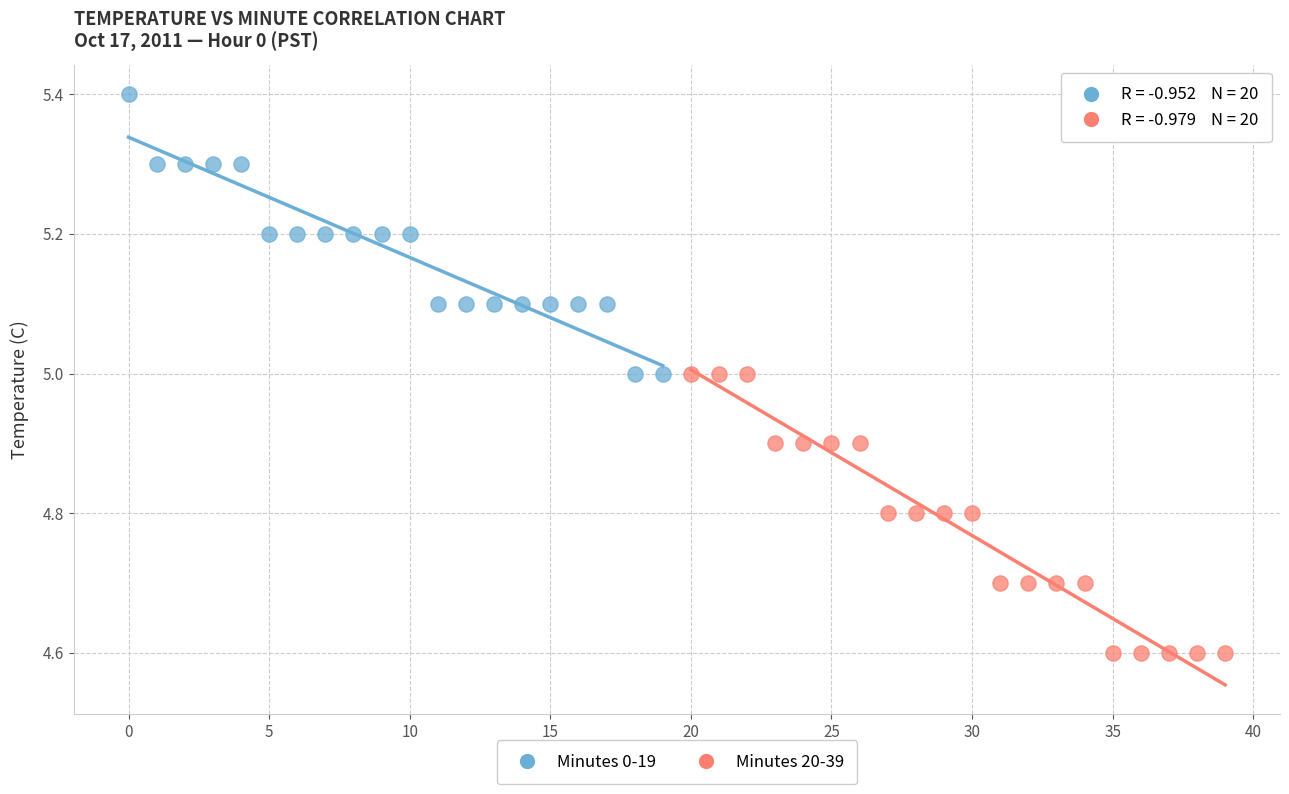

Which series contains the lowest Y value?

Minutes 20-39